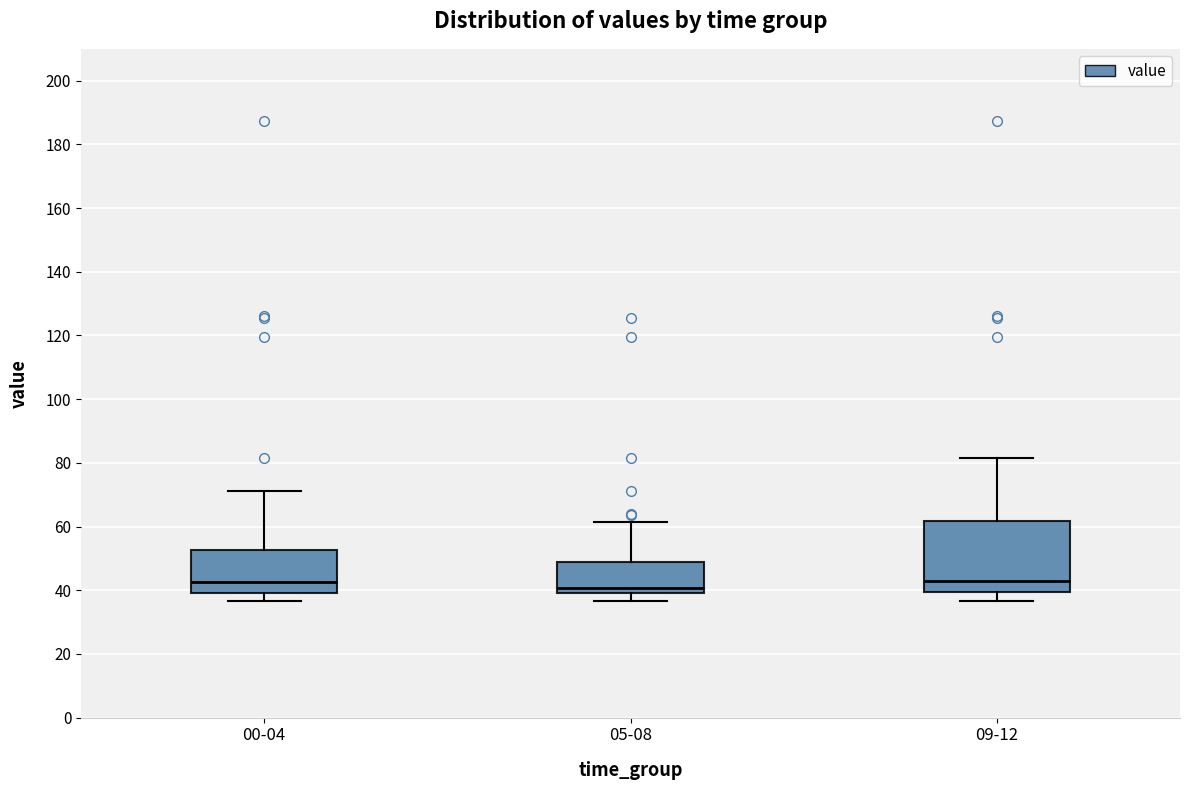

Comparing the boxes themselves (not the whiskers), which one is the tallest?

09-12